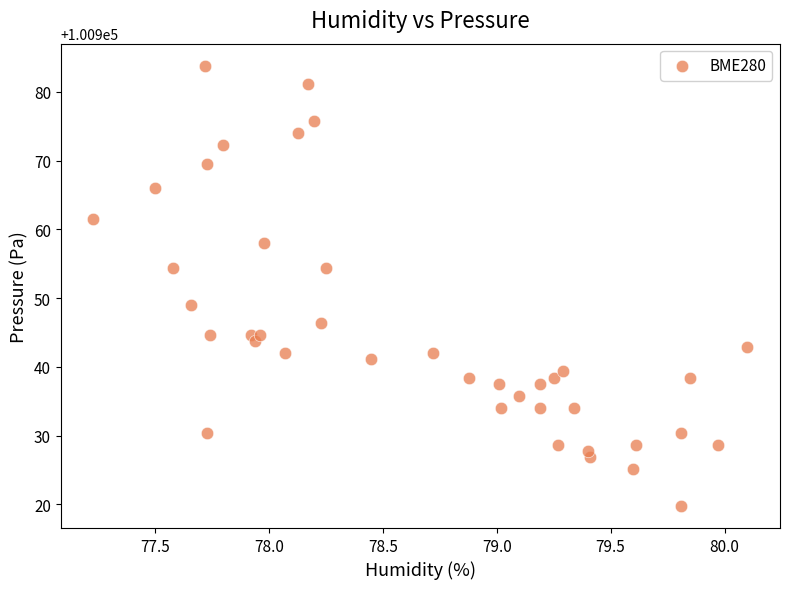

What Y value in the scatter plot is closest to 100951?

100949.1